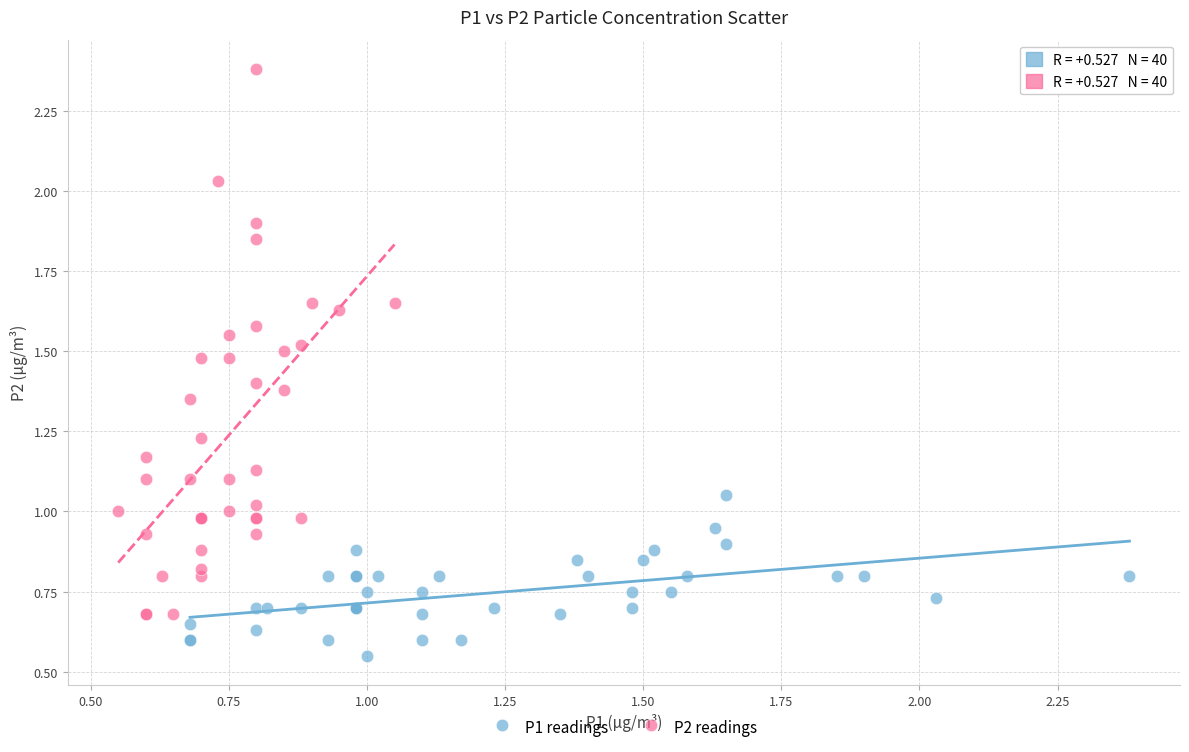

Which series has the widest spread of Y values?

P2 readings